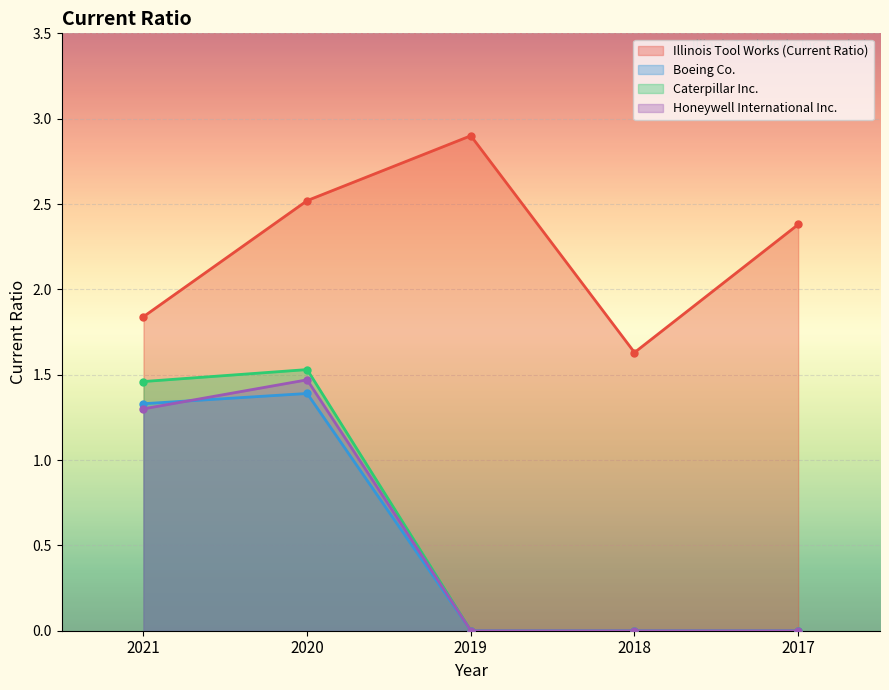

Where is the first local maximum for Honeywell International Inc.?

2020